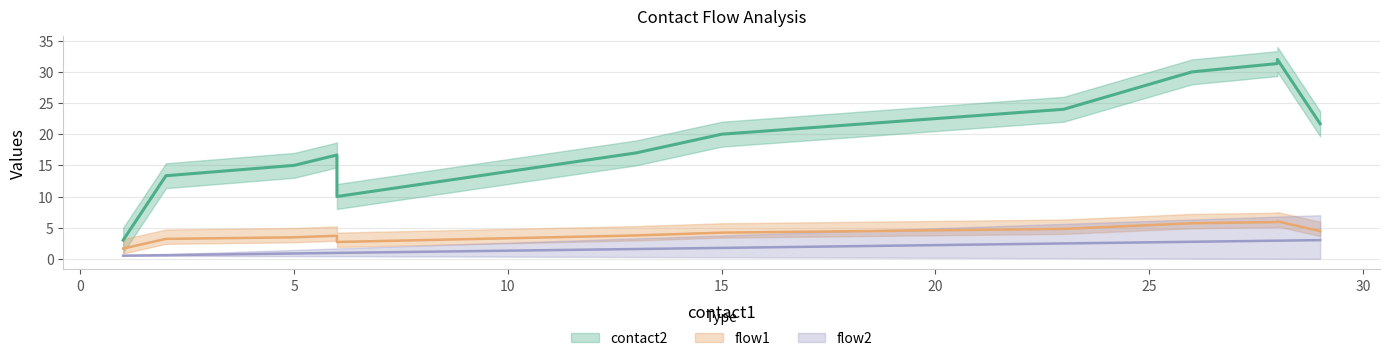

True or false: contact2 and flow2 cross at least once.

False